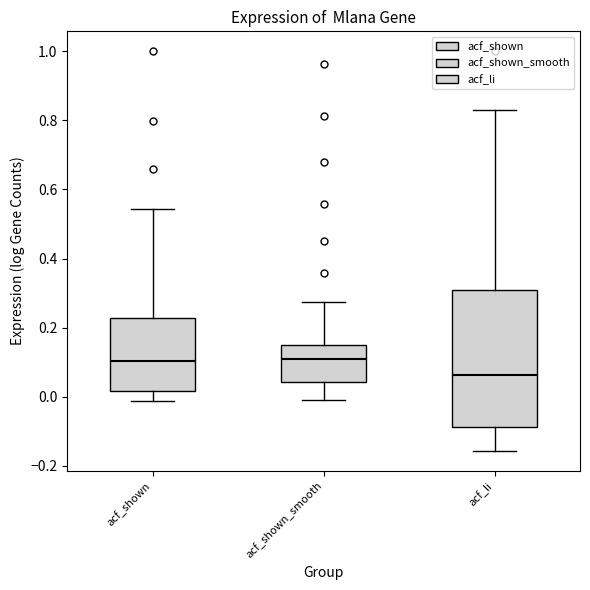

Where does the median line of the box for acf_shown_smooth sit on the y-axis? The values are not printed on the chart, so give them approximately, as read against the axis.

0.10